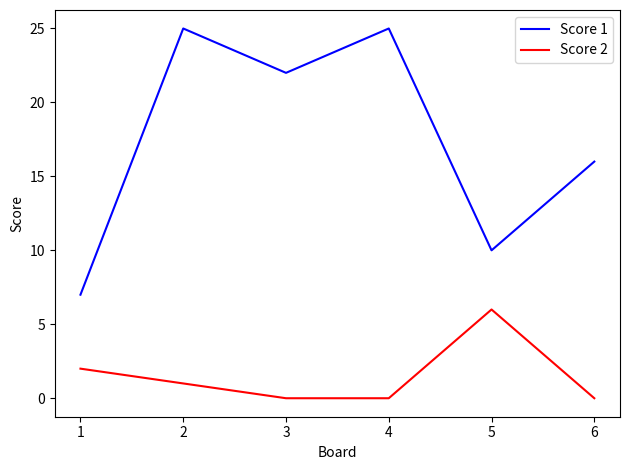

What is the average value of the Score 1 series?

18